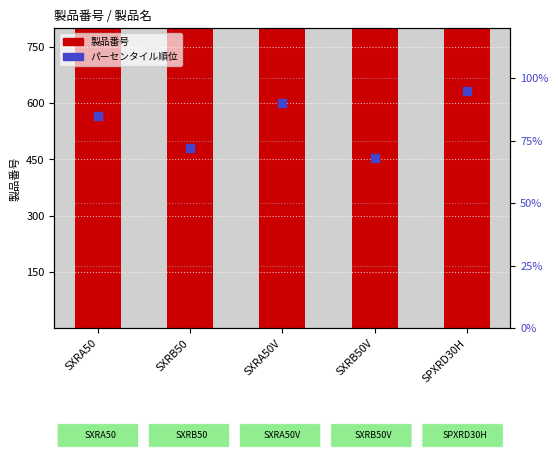

Which series has the largest total across all categories?

製品番号